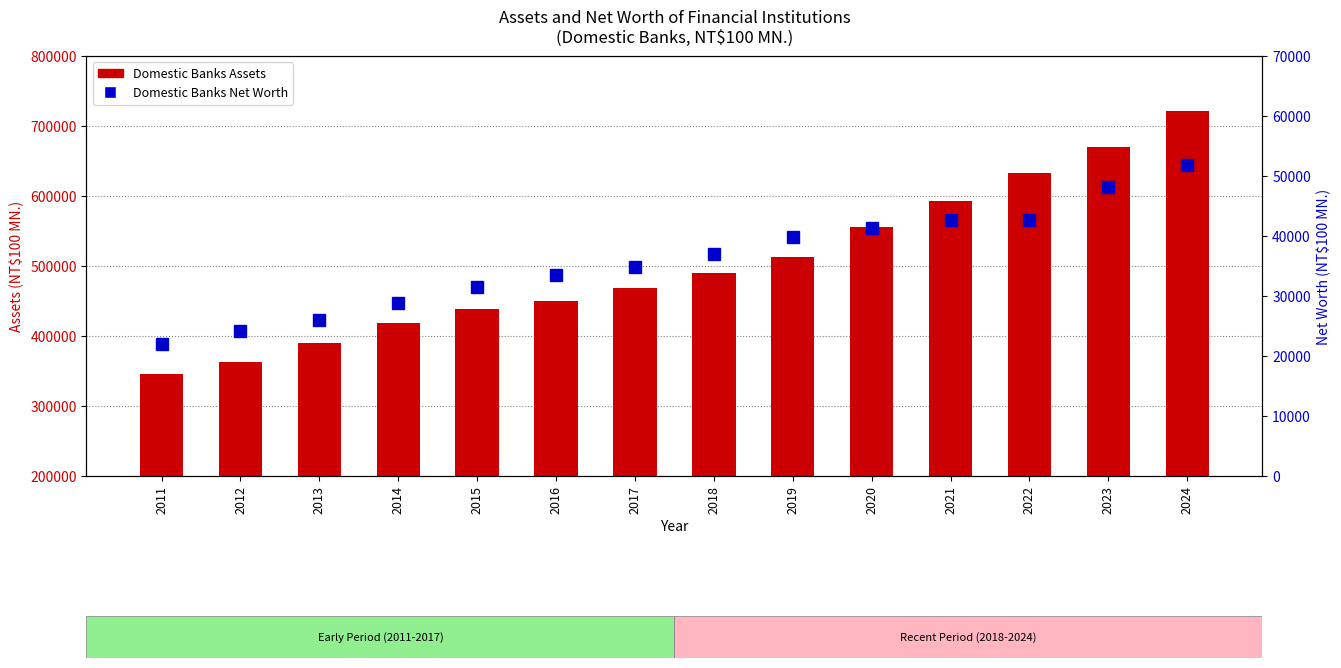

What value does the Domestic Banks Net Worth series have at 2020?

41335